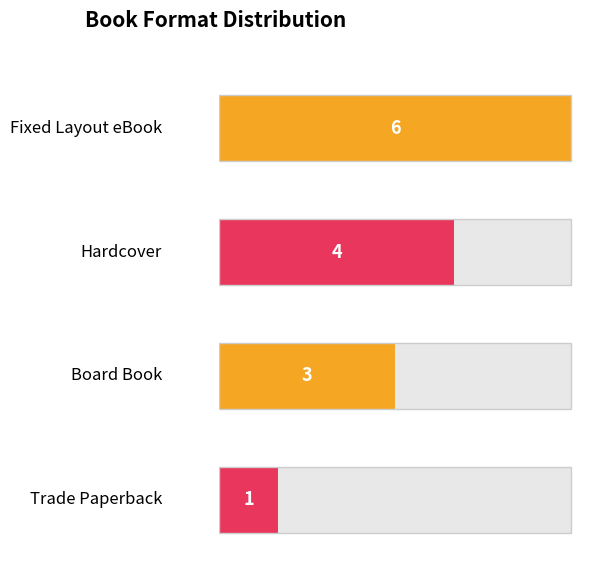

Read the Count of Keys value at Board Book.

3